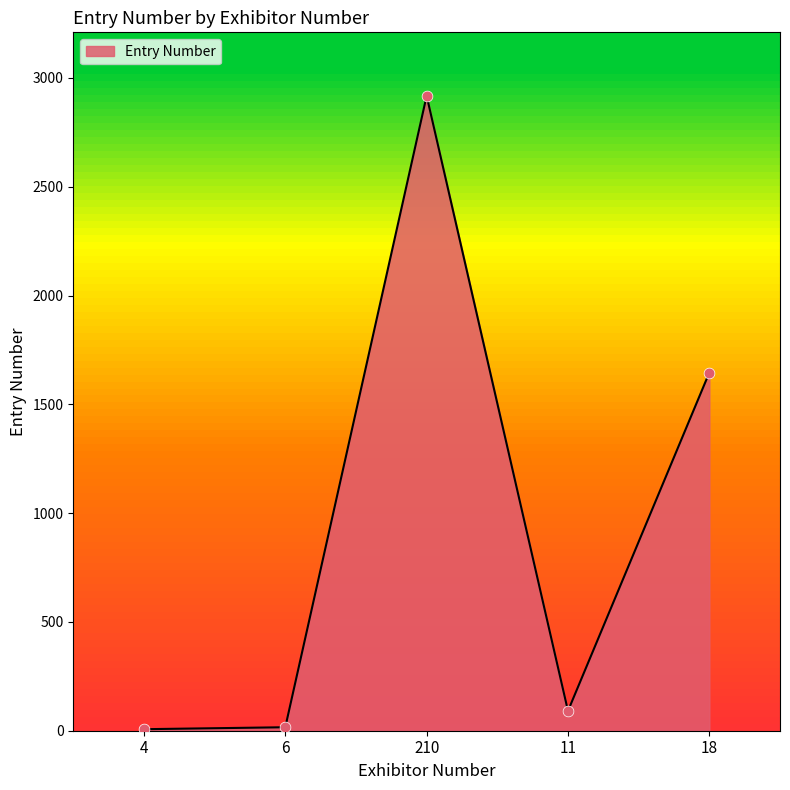

What is the change in value from 11 to 18?

+1555